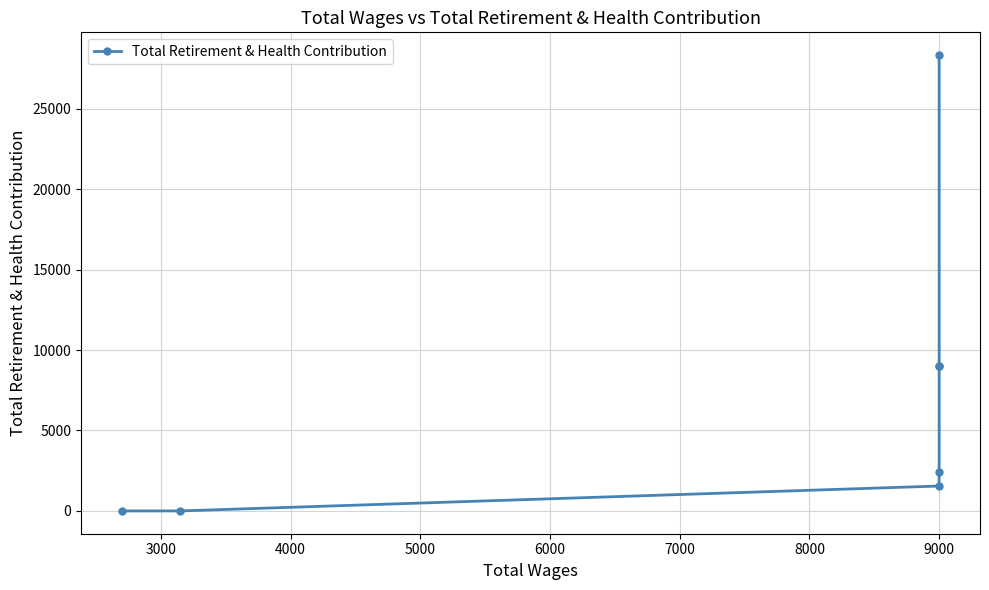

How many positive values are there?

5